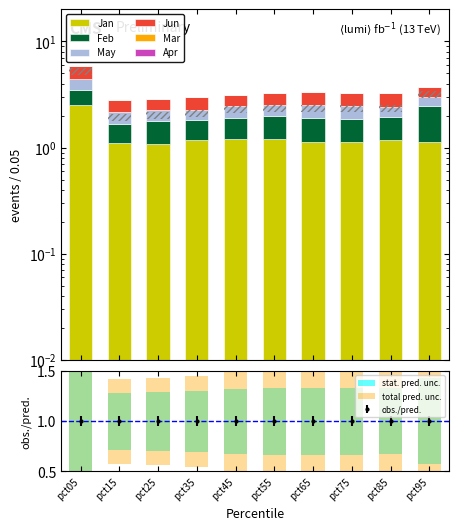

At which label does Jan reach its peak?

pct05